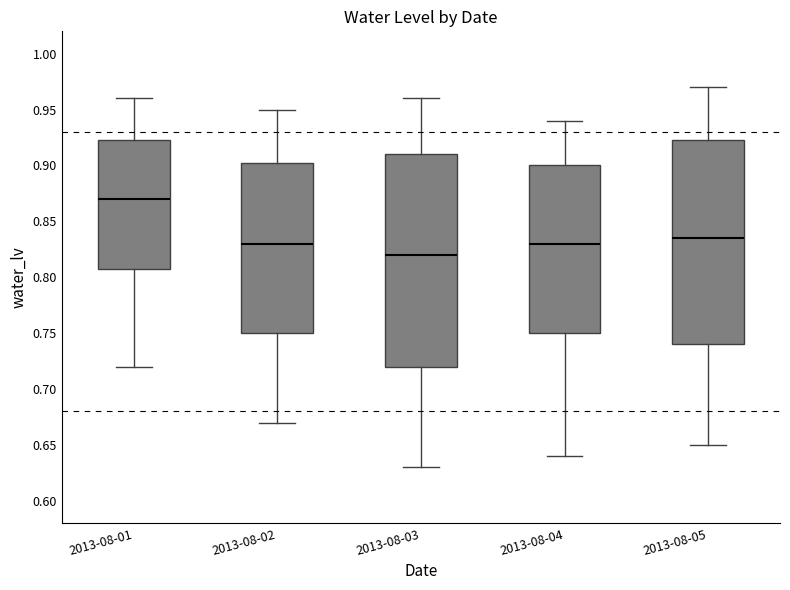

Reading left to right, transcribe this box plot: for each box, give where its median line is, the range the box spans, and where its two whiskers end, as read against the y-axis. The values are not printed on the chart, so give them approximately, as read against the axis.

2013-08-01: median 0.870, box 0.810 to 0.925, whiskers 0.720 to 0.960
2013-08-02: median 0.830, box 0.750 to 0.905, whiskers 0.670 to 0.950
2013-08-03: median 0.820, box 0.720 to 0.910, whiskers 0.630 to 0.960
2013-08-04: median 0.830, box 0.750 to 0.900, whiskers 0.640 to 0.940
2013-08-05: median 0.835, box 0.740 to 0.925, whiskers 0.650 to 0.970